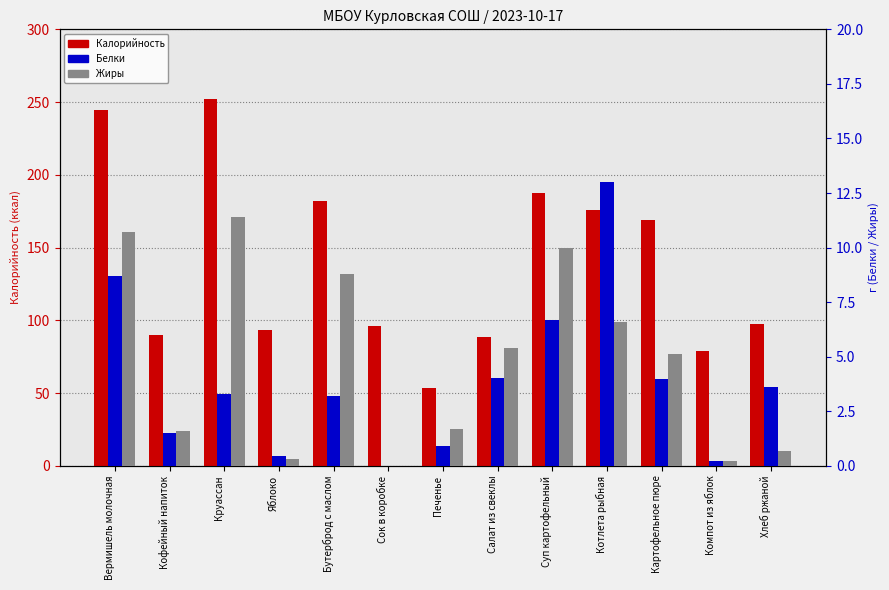

The value of Калорийность at Котлета рыбная is 175.6. True or false?

True